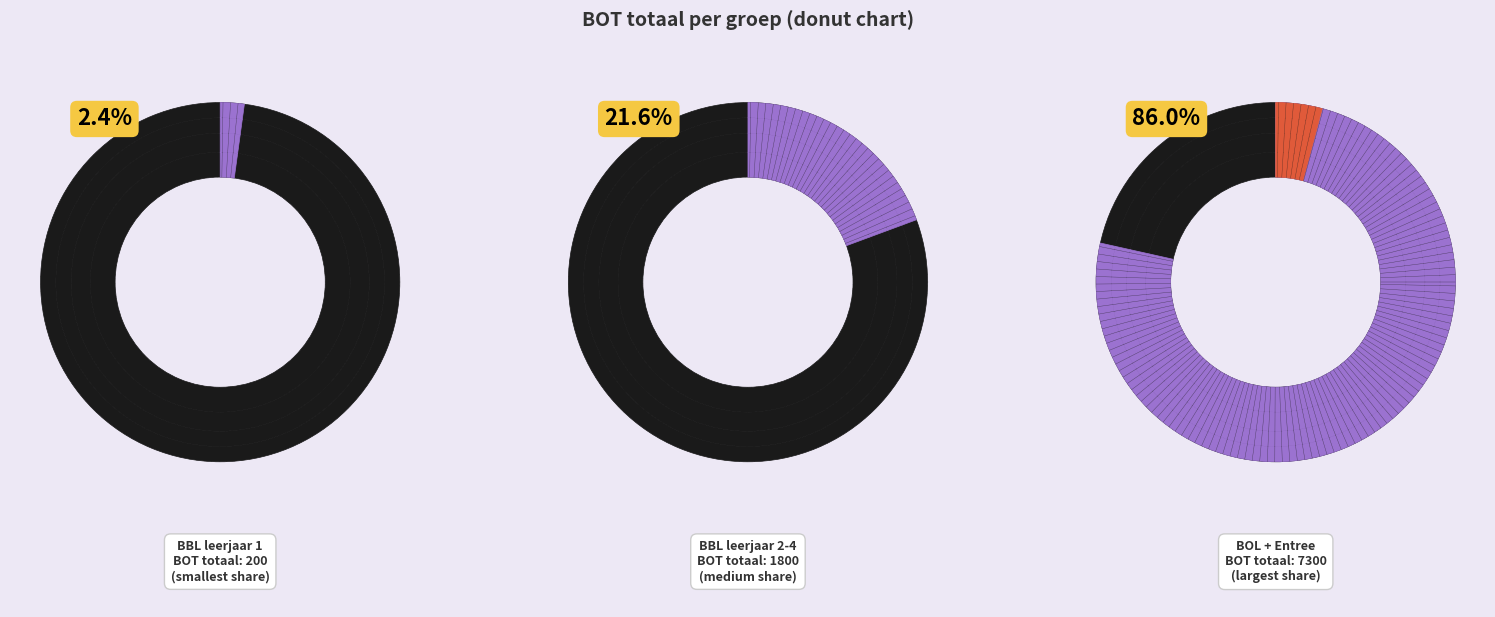

What is the smallest slice in the pie chart?

11